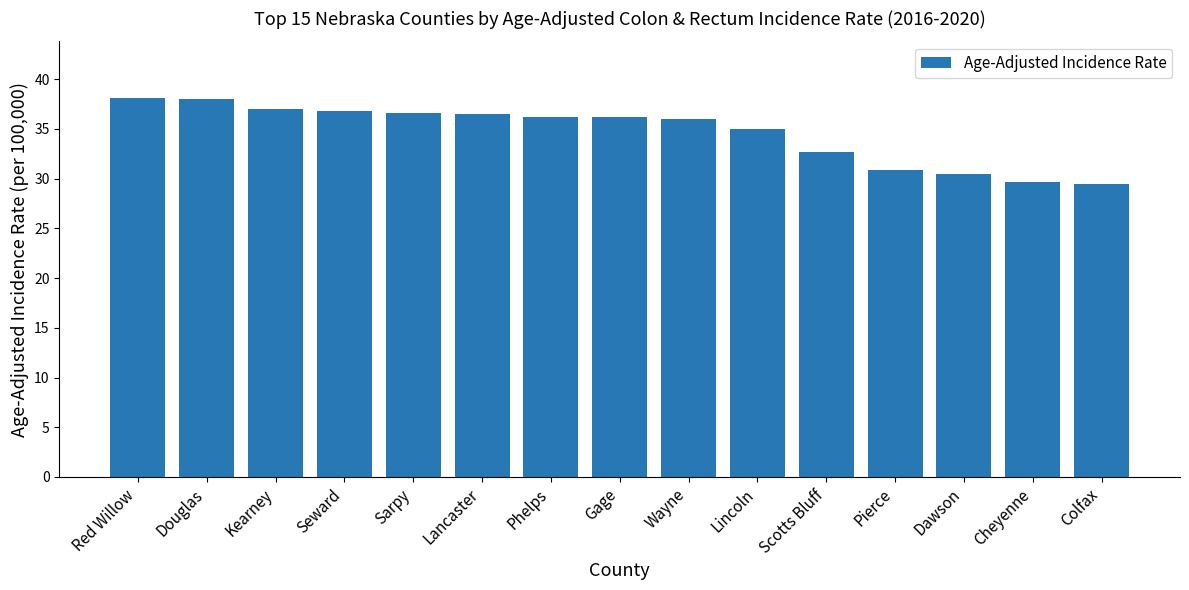

What is the sum of all values?

519.7